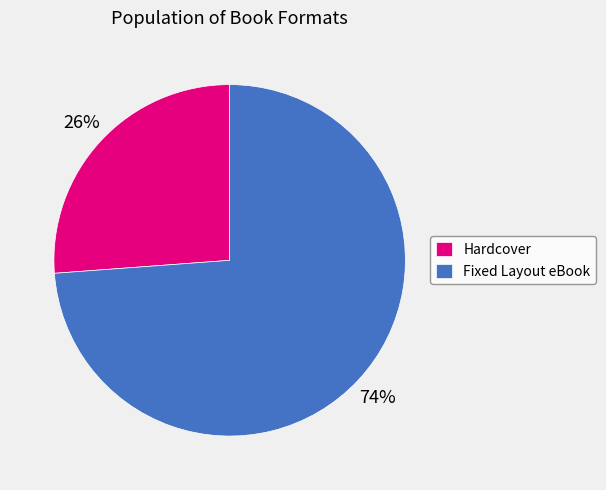

To the nearest percent, what percentage of the pie is Hardcover?

26%